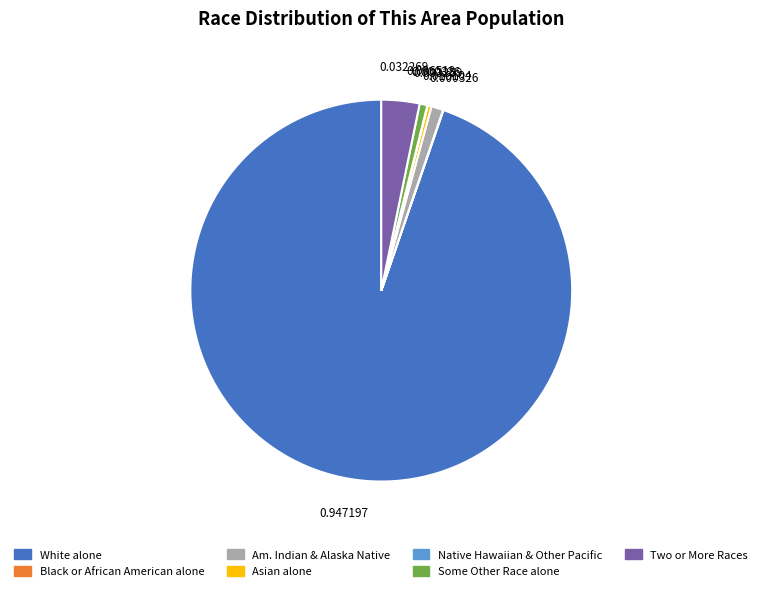

True or false: Some Other Race alone accounts for 6% of the total.

False